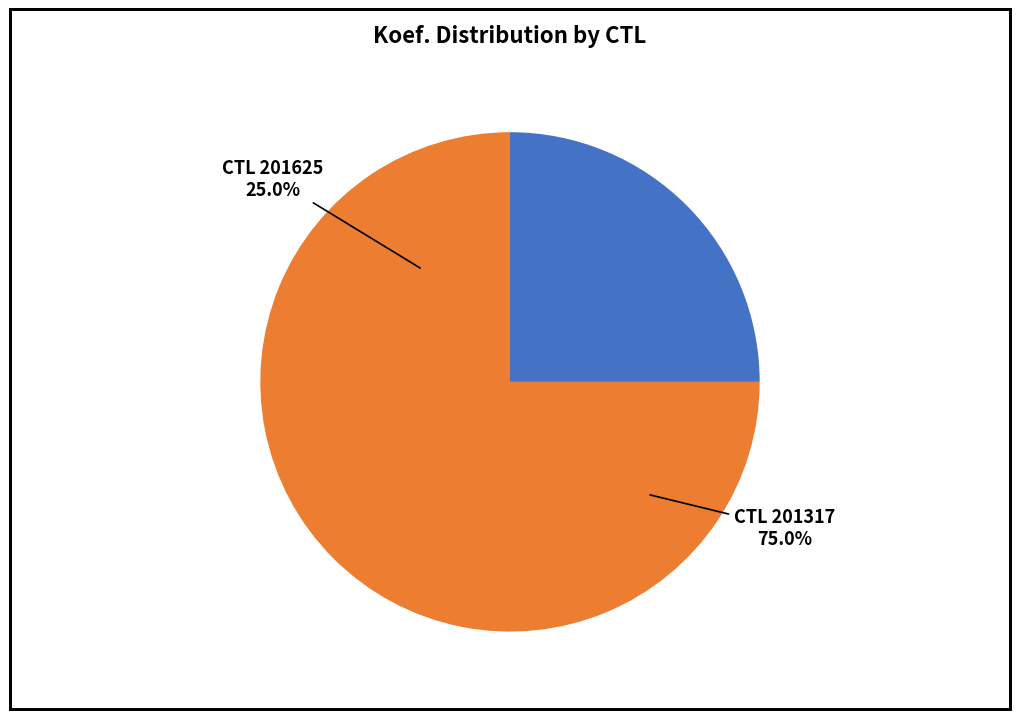

Is 201317 the majority of the pie?

Yes